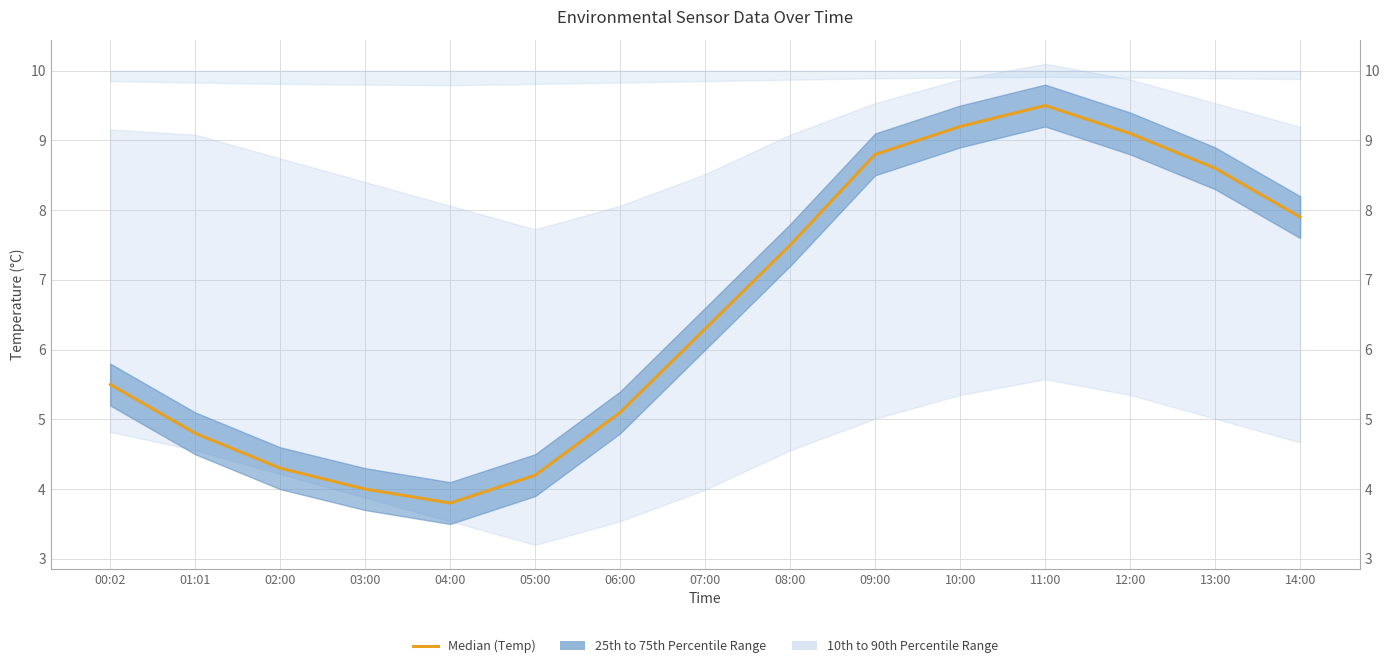

What is the label of the 1st point from the right?

14:00